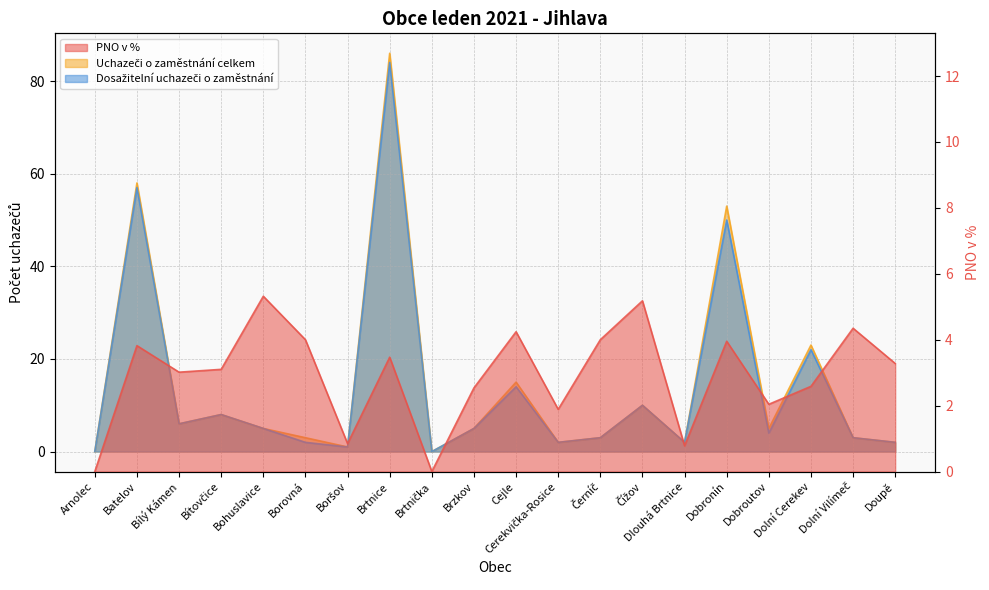

True or false: Uchazeči o zaměstnání celkem and Dosažitelní uchazeči o zaměstnání cross at least once.

False